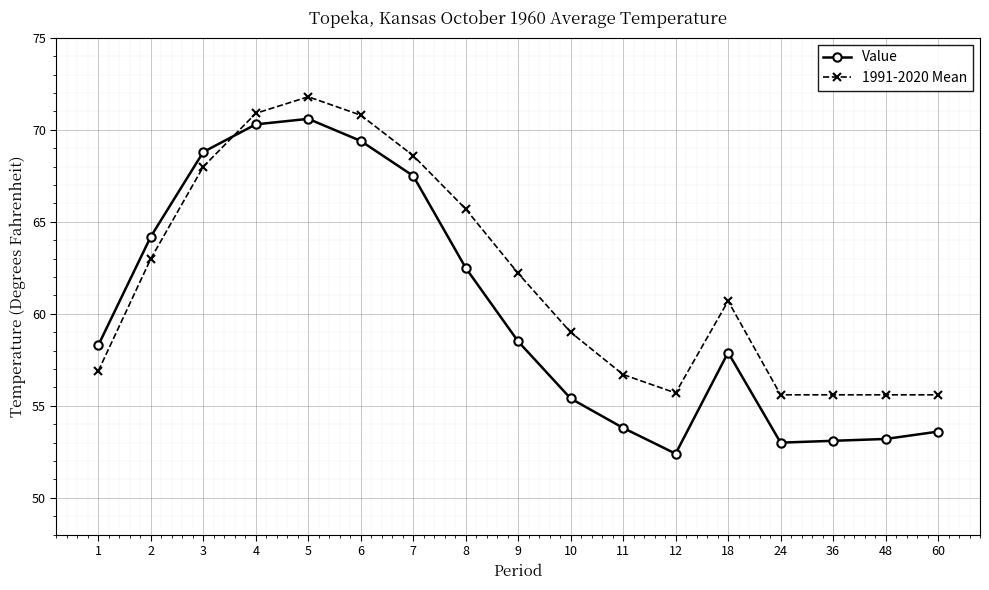

How many categories are shown in the chart?

17